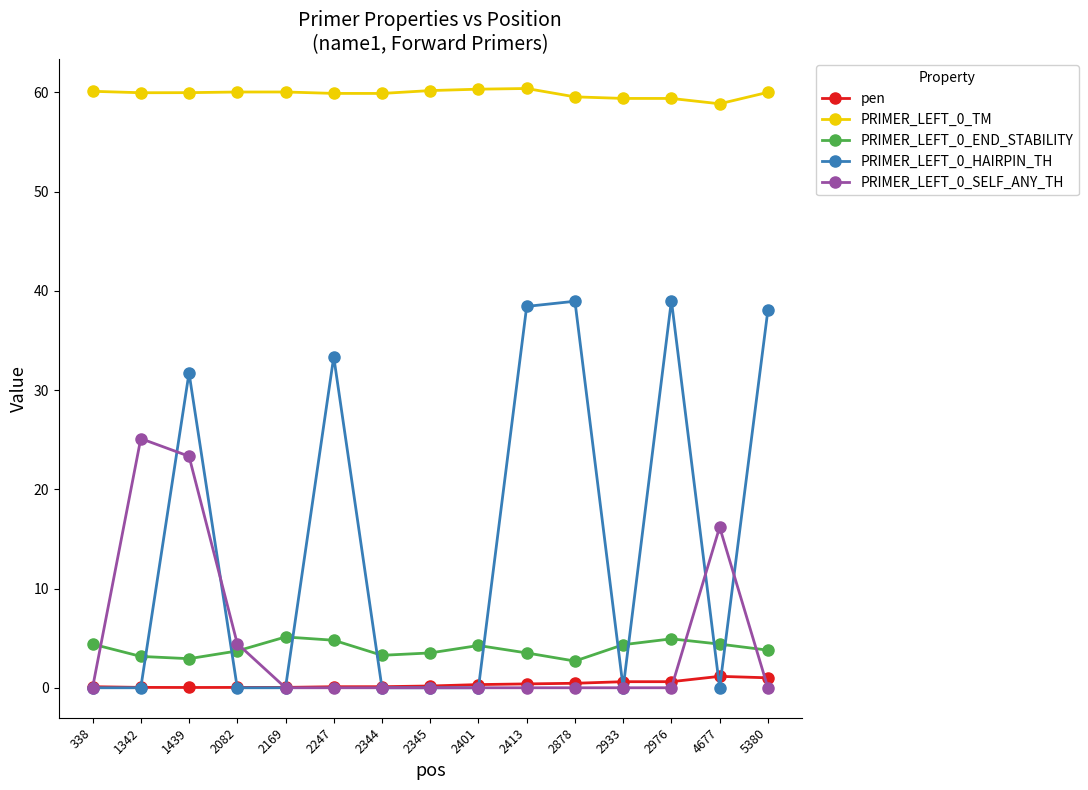

What is the greatest value displayed?

60.4